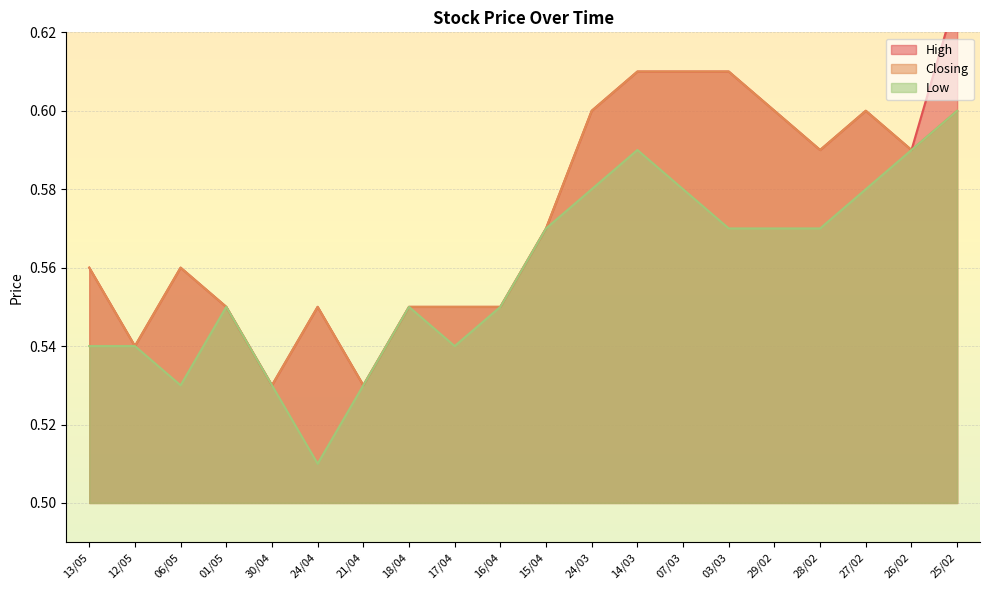

At which label does Closing reach its minimum?

30/04